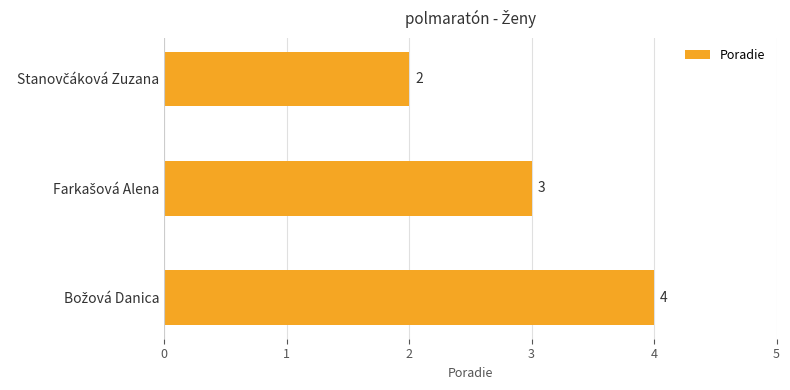

Reading top to bottom, what are all the values shown in this chart?

2	3	4